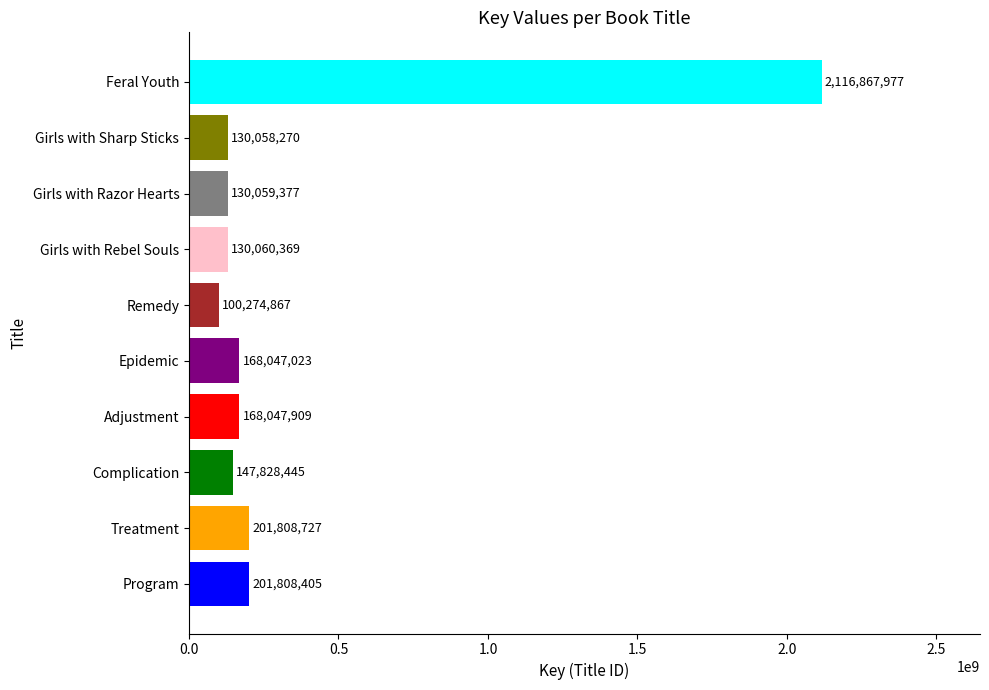

How many data points does each series have?

10